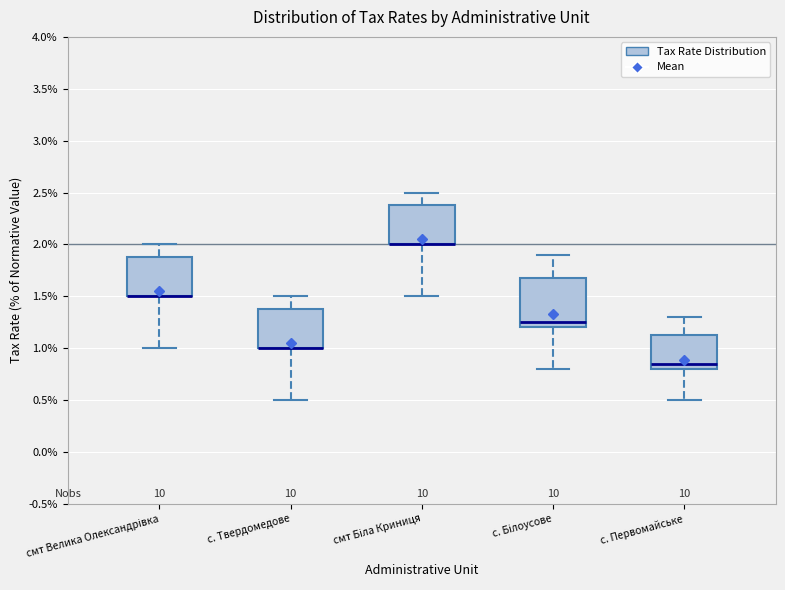

Where does the upper whisker of the box for смт Велика Олександрівка end on the y-axis? The values are not printed on the chart, so give them approximately, as read against the axis.

2.00